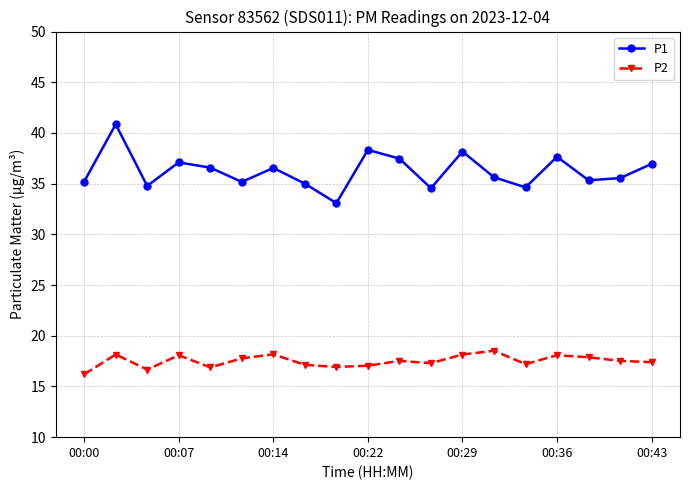

What is the maximum value for P1?

40.9